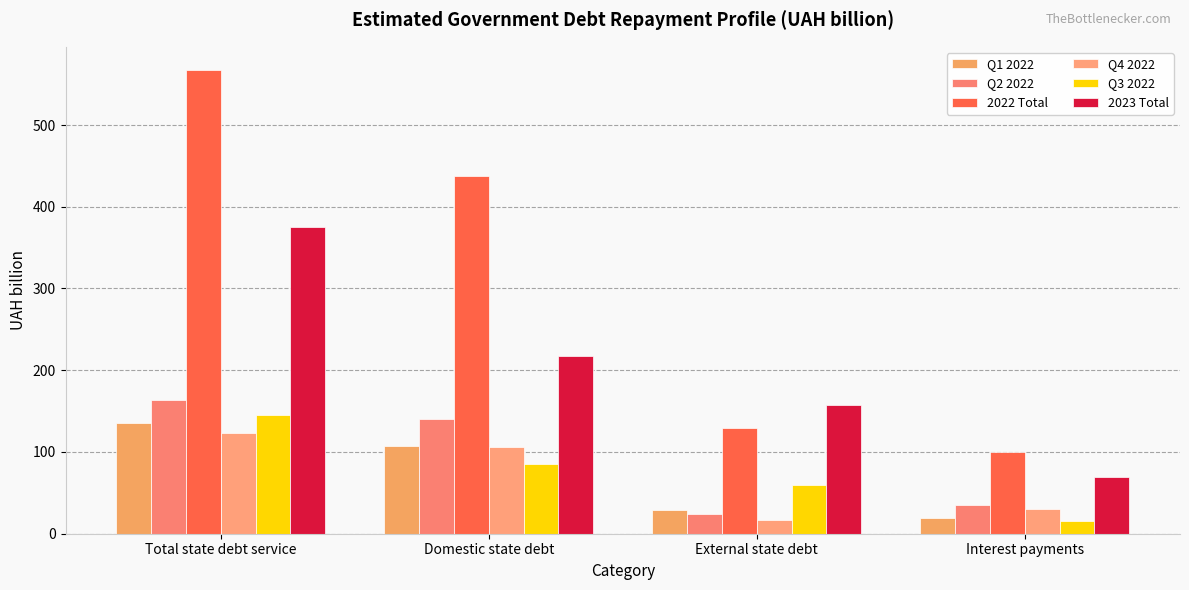

Rank the series by their maximum value, from highest to lowest.

2022 Total, 2023 Total, Q2 2022, Q3 2022, Q1 2022, Q4 2022